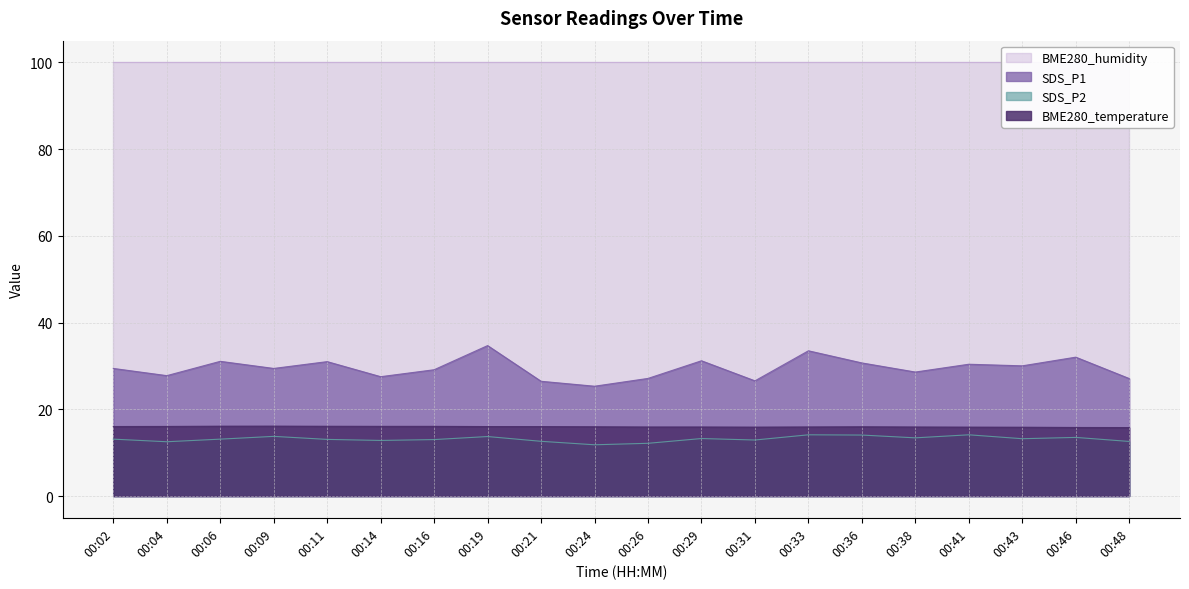

Does the chart have visible grid lines?

Yes